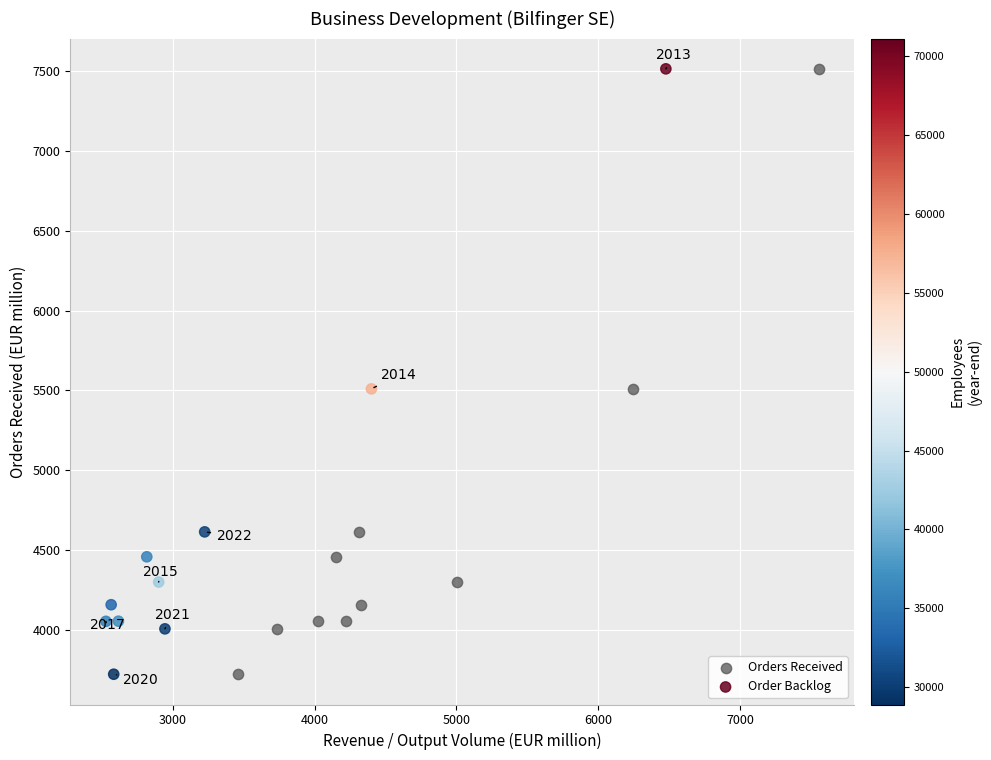

What are all the series names shown in the legend?

Orders Received, Order Backlog